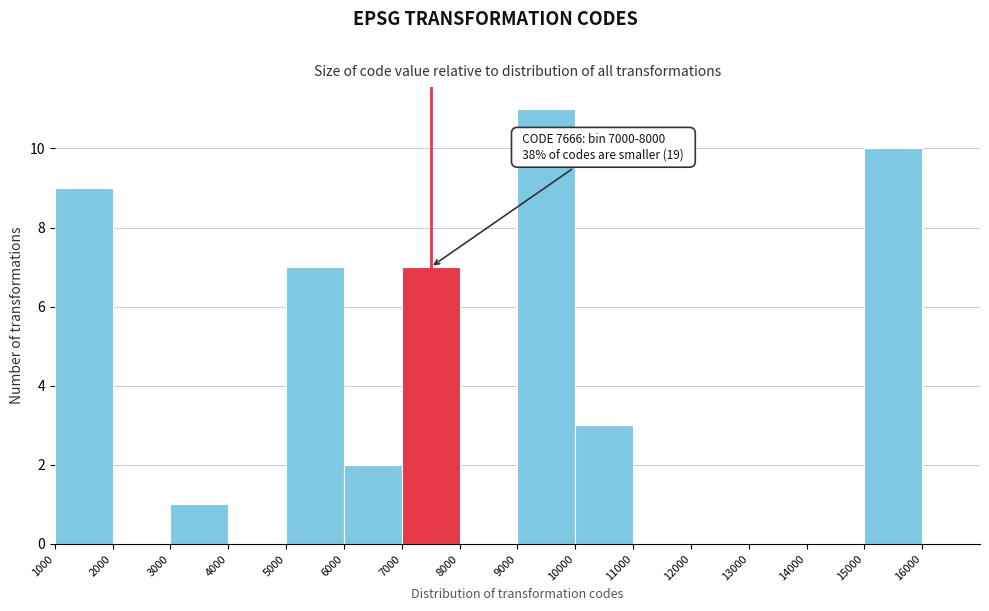

Which range on the x-axis has the tallest bar?

9000 to 10000